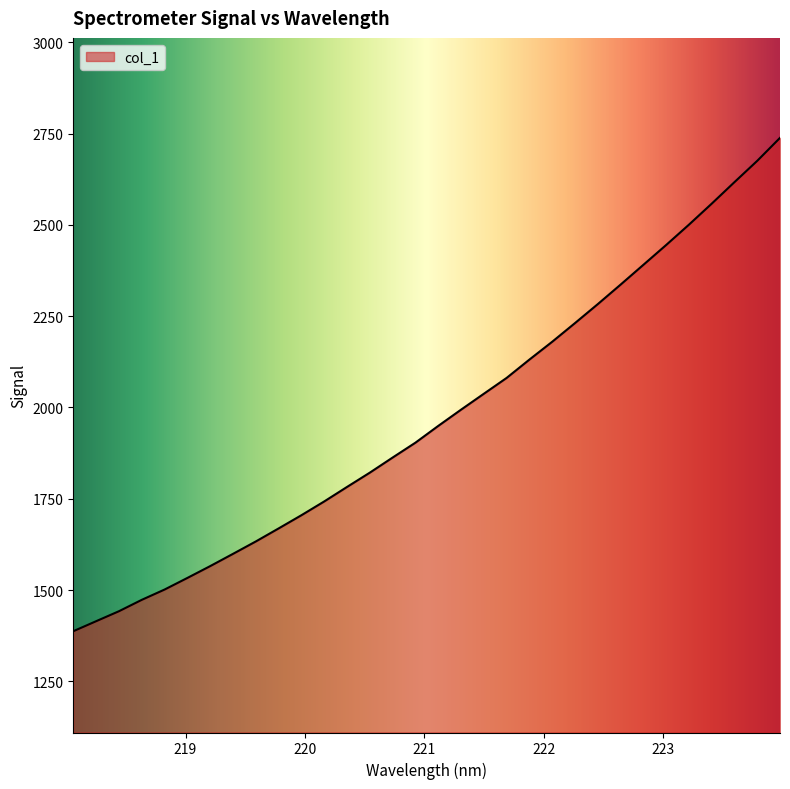

What is the difference between the maximum and minimum values?

1351.5